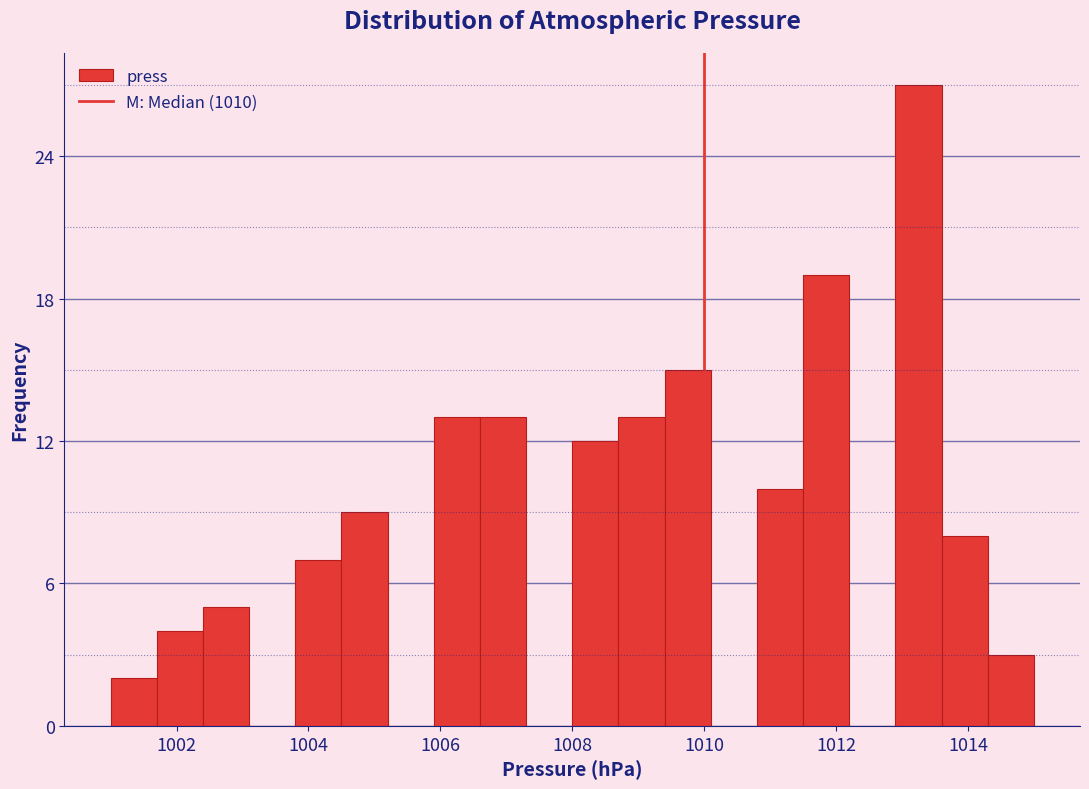

Around what value on the x-axis is the tallest bar? Give the approximate position of its centre, as read against the axis.

1013.2